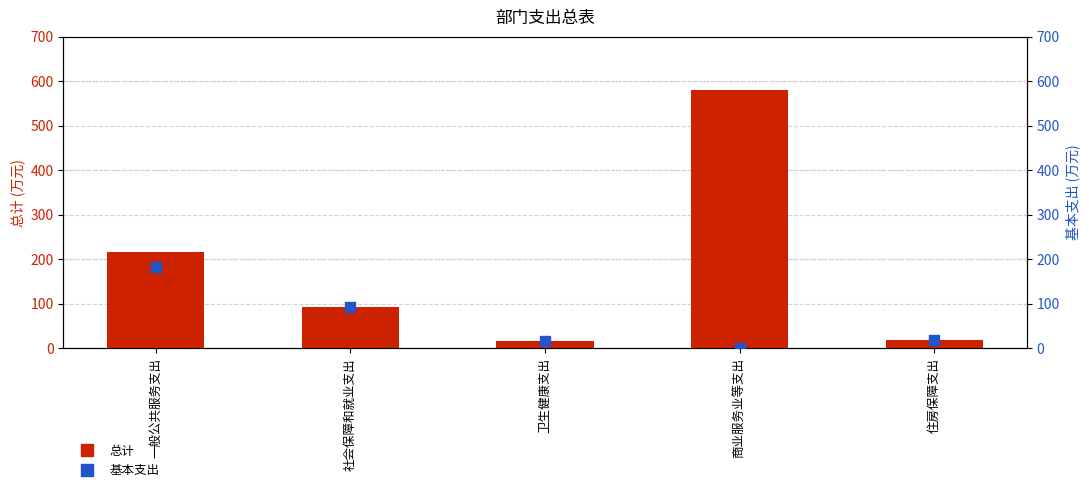

At which category is the sum across all series the highest?

商业服务业等支出